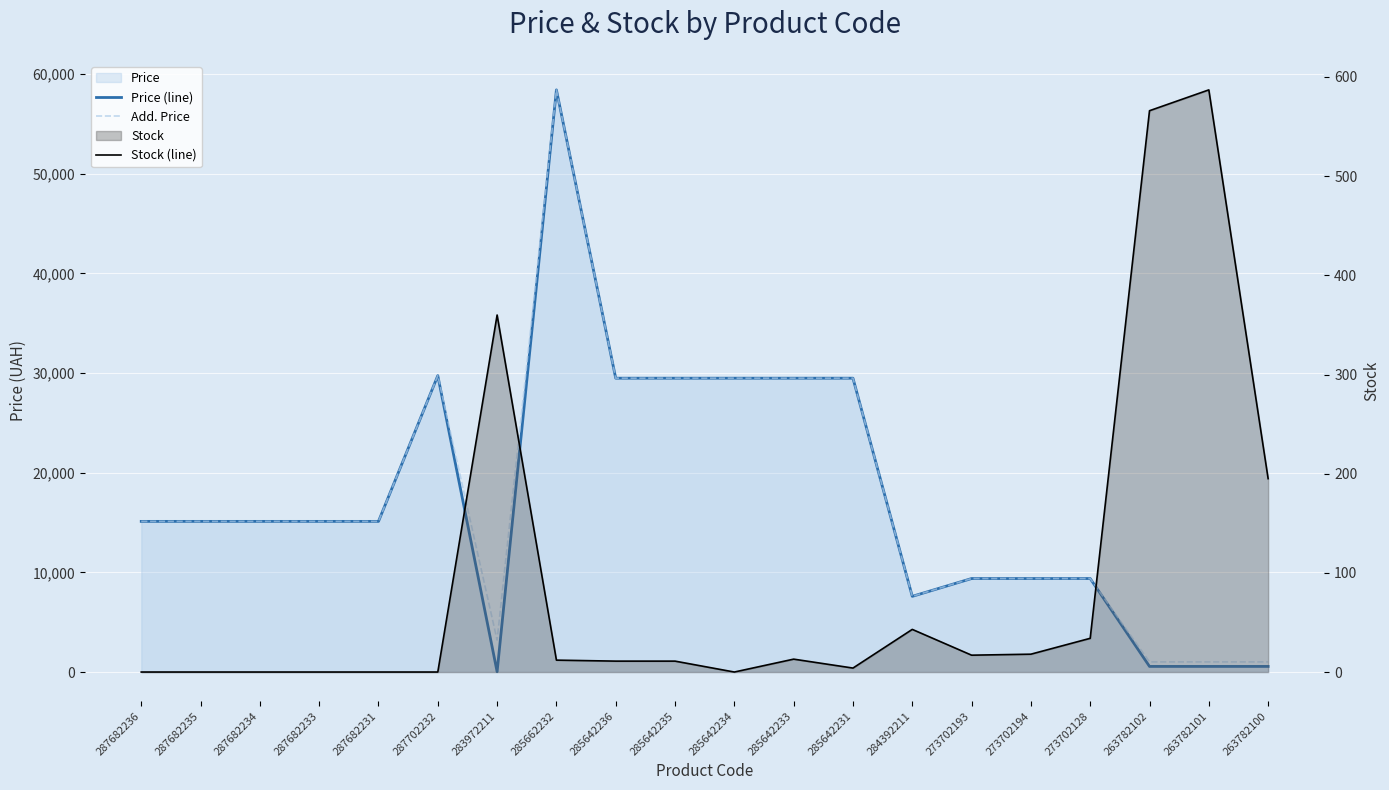

What is the value of the Add. Price point at the 17th from the left?

9384.0